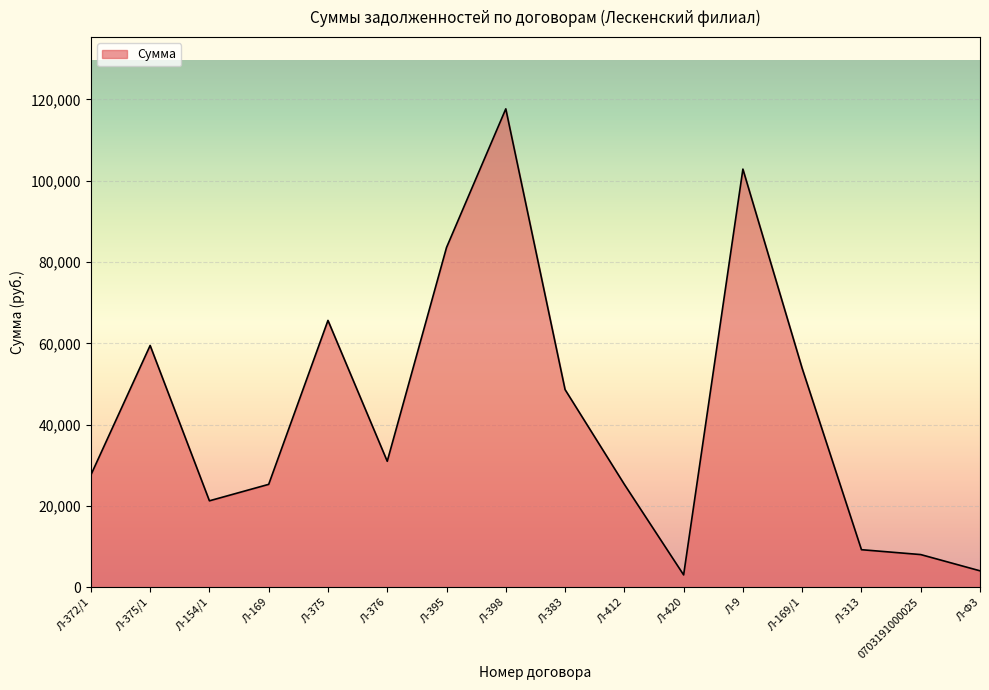

True or false: there are more than 0 points higher than both neighbors.

True